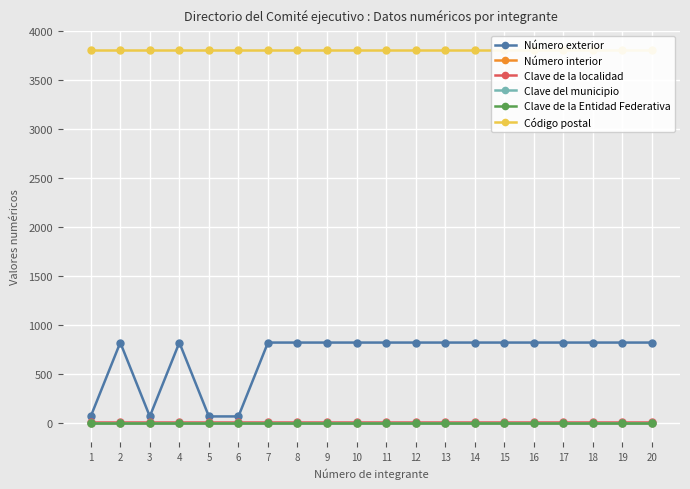

True or false: Número interior and Clave del municipio intersect in this chart.

False